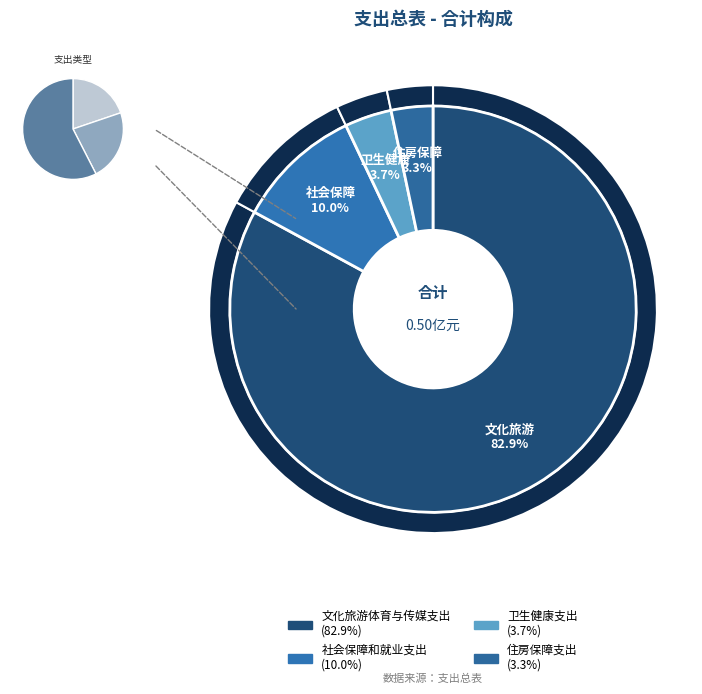

True or false: 社会保障和就业支出 accounts for 1% of the total.

False